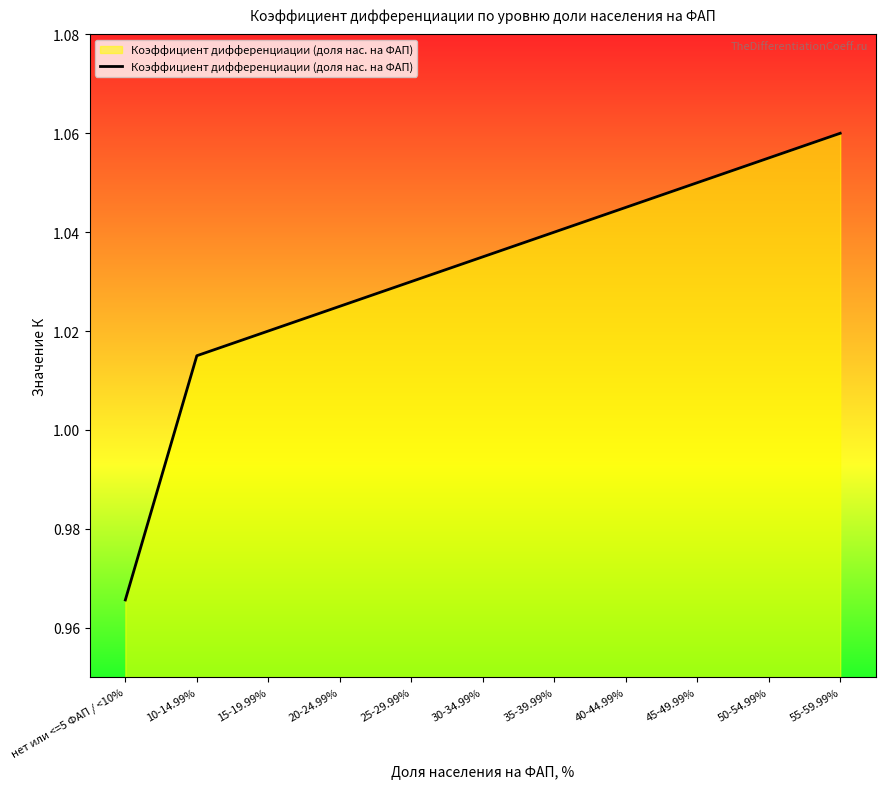

Rank the categories by value from lowest to highest.

нет или <=5 ФАП / <10%, 10-14.99%, 15-19.99%, 20-24.99%, 25-29.99%, 30-34.99%, 35-39.99%, 40-44.99%, 45-49.99%, 50-54.99%, 55-59.99%